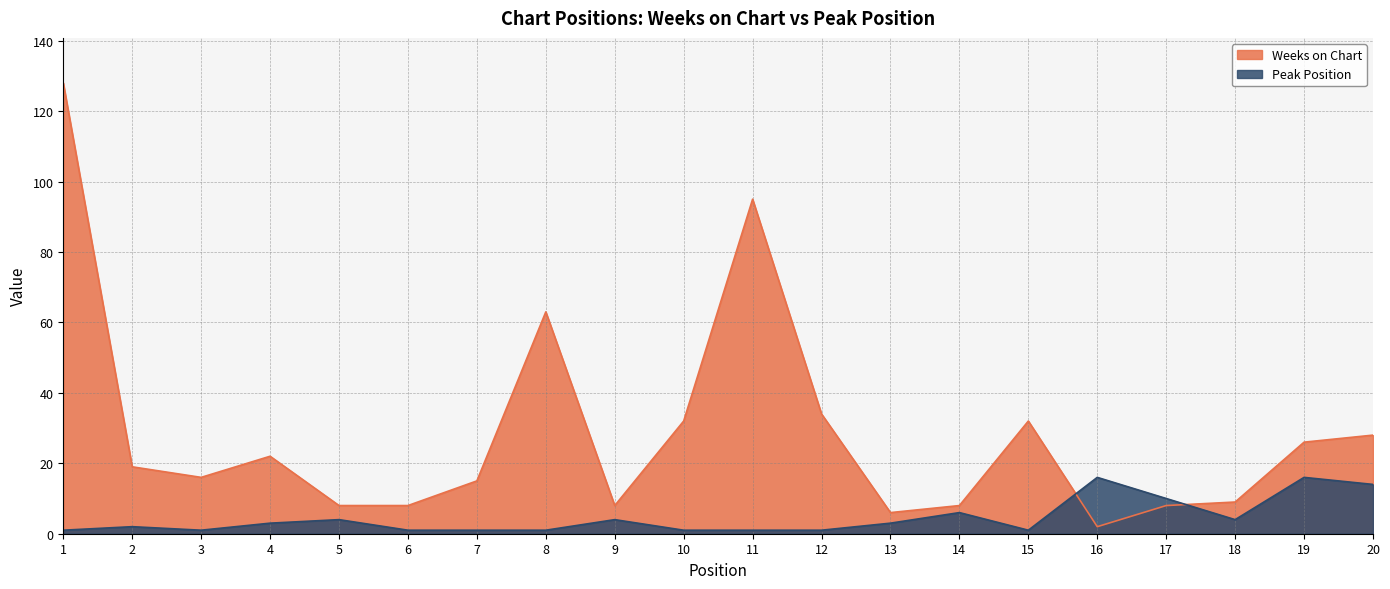

What is the total value across all series at 14?

14